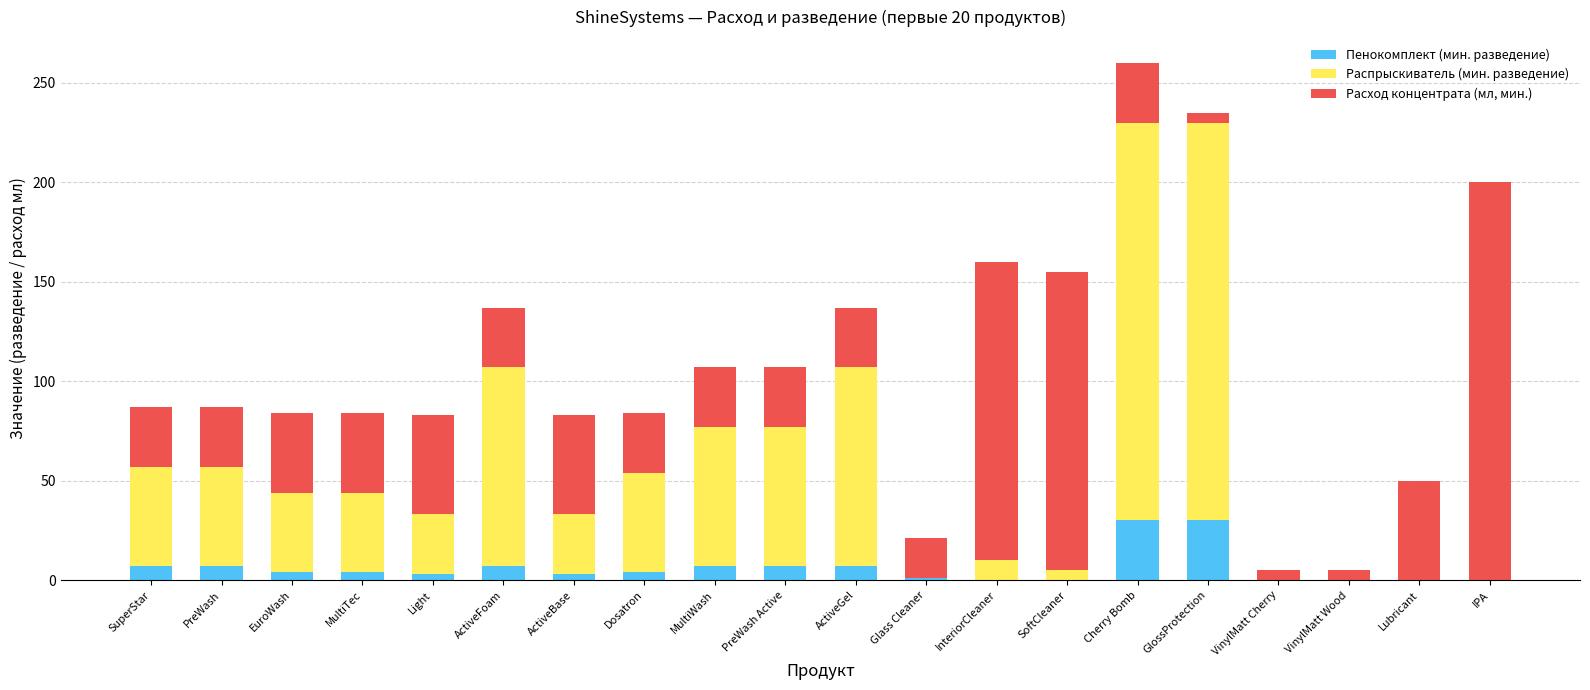

What is the total value across all series at Cherry Bomb?

260